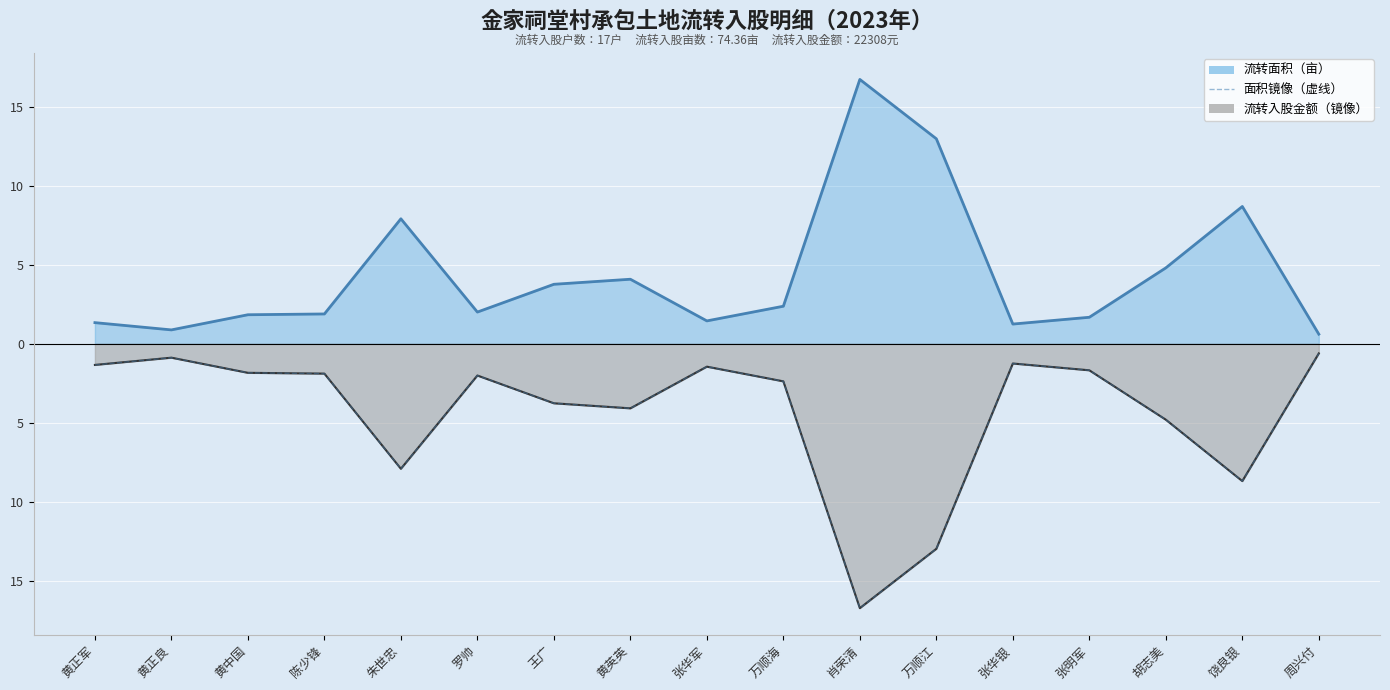

The chart shows a value of -1.8 at 黄中国. True or false?

True